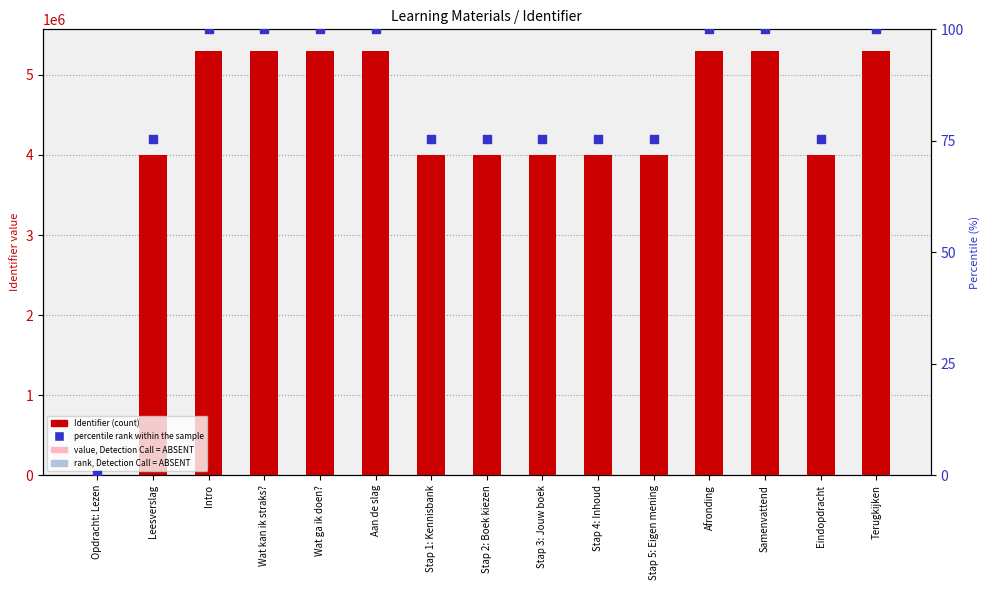

Which series has the widest spread of Y values?

Identifier